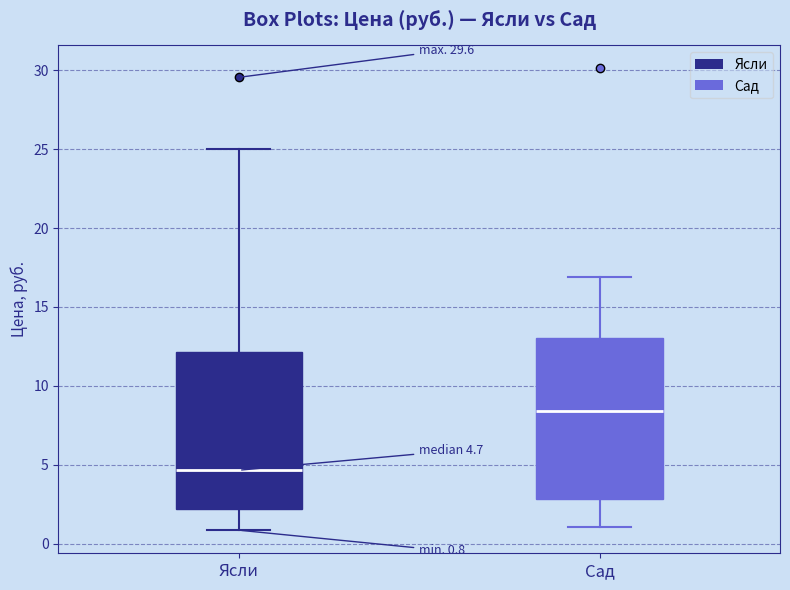

Which box has the highest median line?

Сад